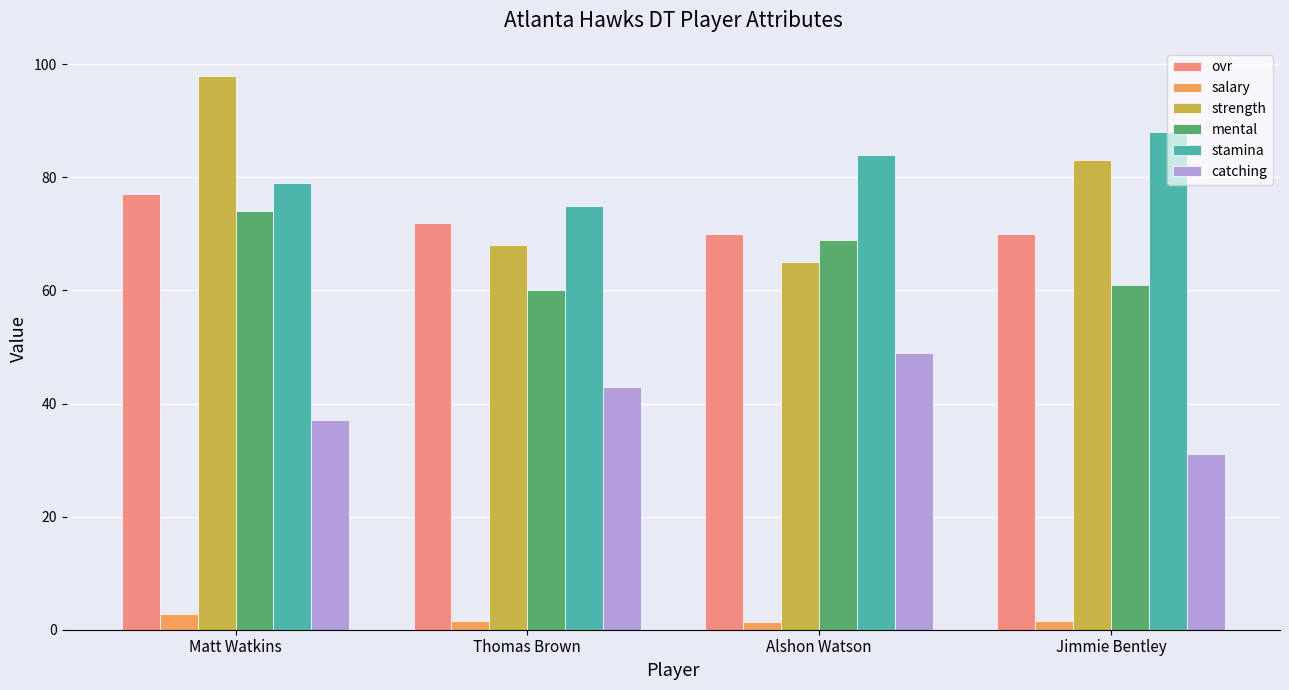

What is the difference between the highest and lowest values at Jimmie Bentley?

86.4